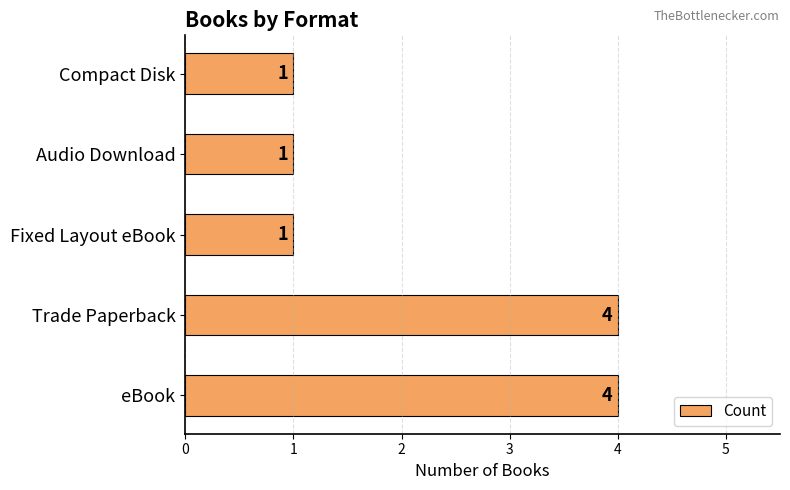

What is the smallest value displayed?

1